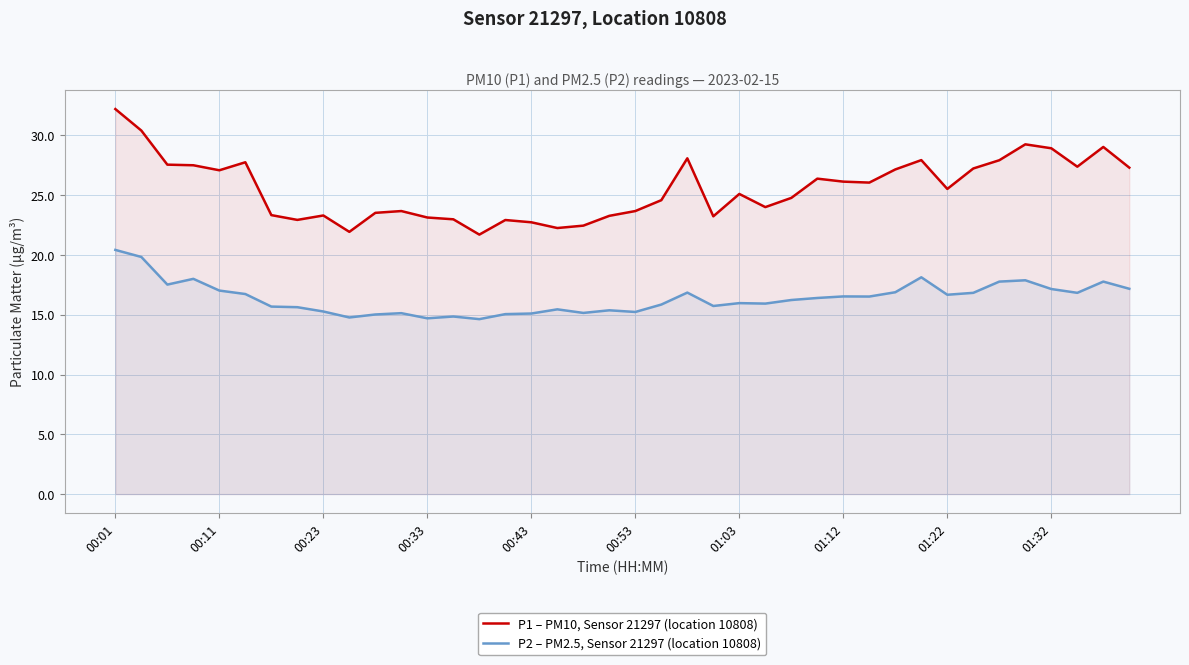

What are all the series names shown in the legend?

P1 – PM10, Sensor 21297 (location 10808), P2 – PM2.5, Sensor 21297 (location 10808)